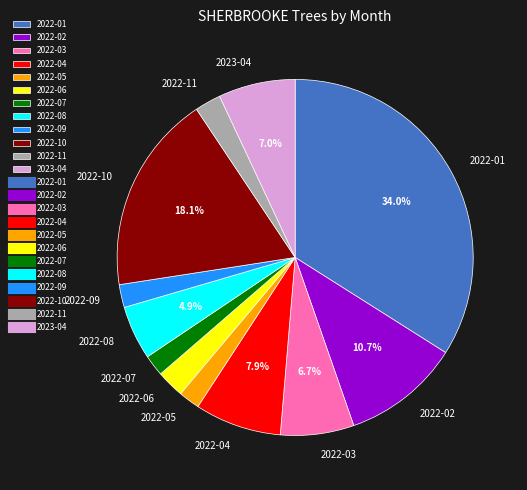

How many slices are in this pie chart?

12